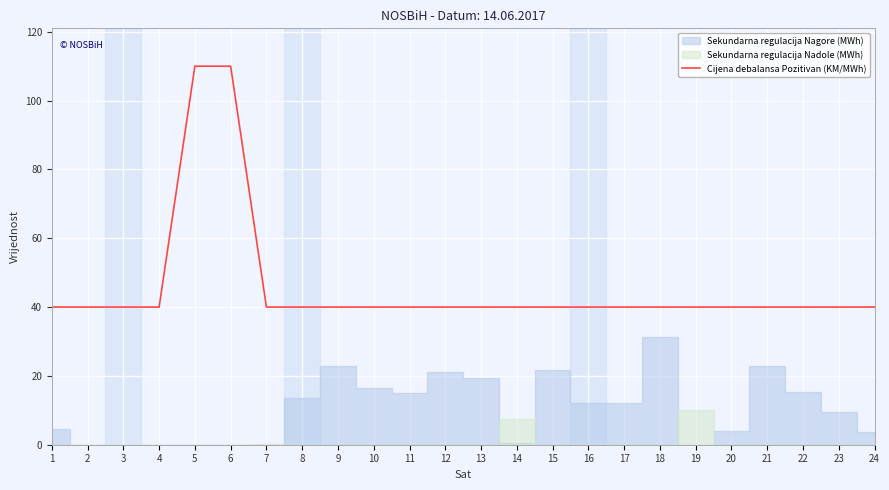

Reading left to right, what are all the values shown in this chart?

40	40	40	40	110	110	40	40	40	40	40	40	40	40	40	40	40	40	40	40	40	40	40	40